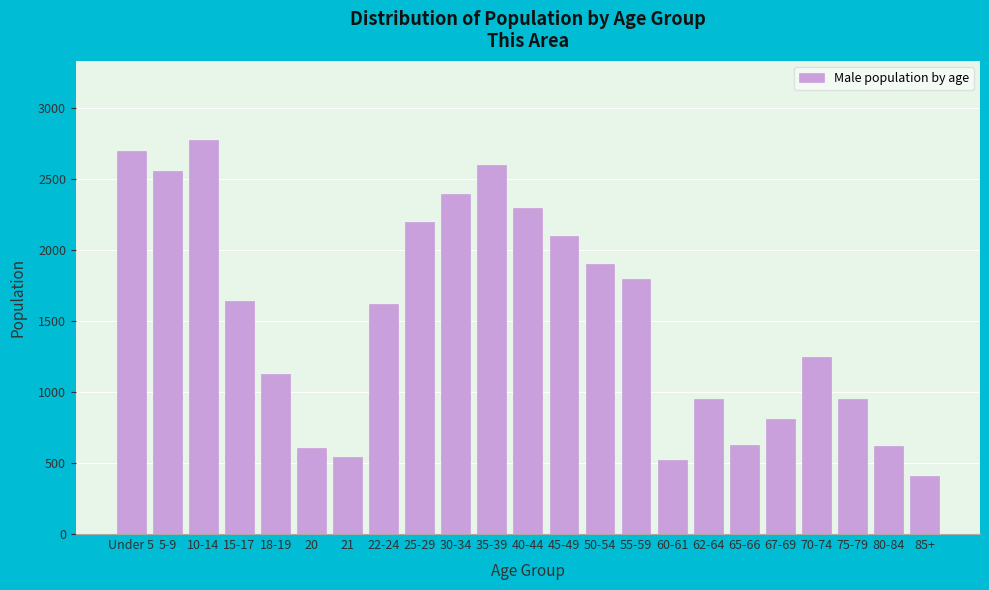

Is it true that the value at 10-14 is 2779?

True